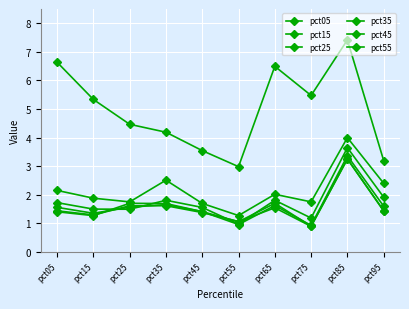

Which series changed the most between pct15 and pct95?

pct05